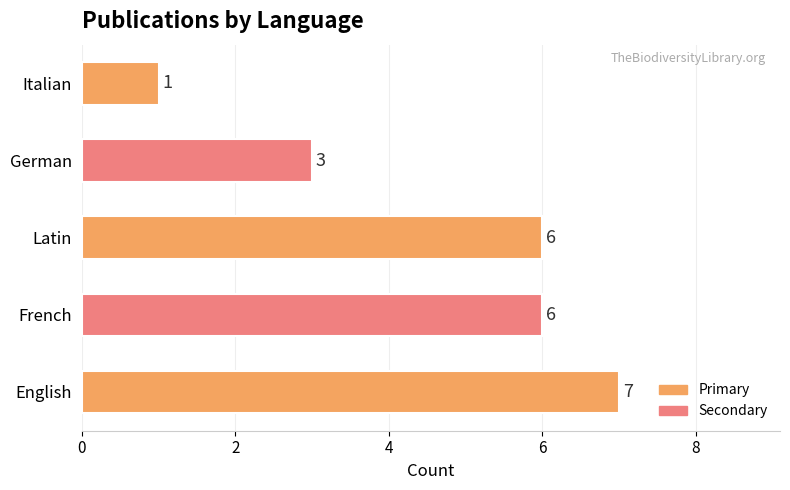

Which category has the lowest value across all series?

Italian